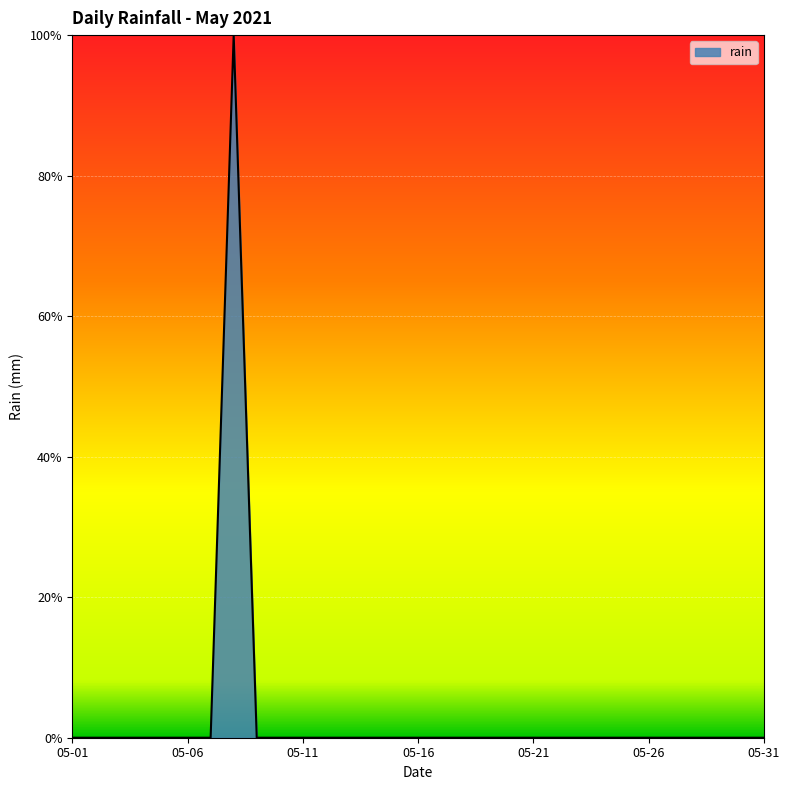

Count the values in the range 0 to 1.

31